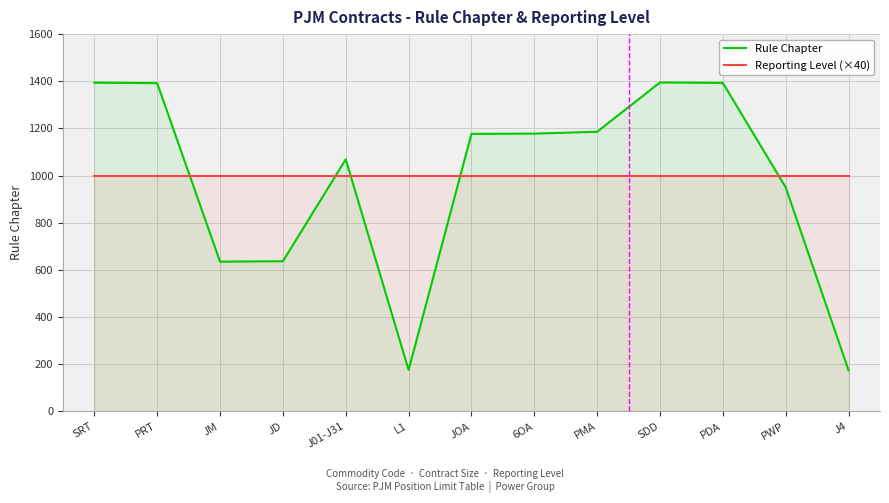

What is the approximate value of Rule Chapter at PRT?

1392